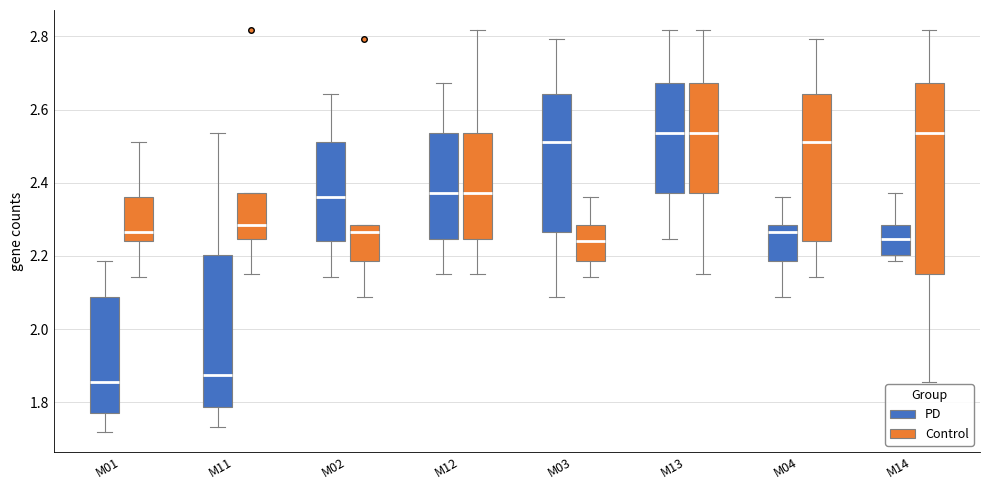

Reading left to right, read every box against the y-axis: the position of its median line, the range the box covers, and the ends of its whiskers. The values are not printed on the chart, so give them approximately, as read against the axis.

M01 (PD): median 1.86, box 1.78 to 2.08, whiskers 1.72 to 2.18
M01 (Control): median 2.26, box 2.24 to 2.36, whiskers 2.14 to 2.52
M11 (PD): median 1.88, box 1.78 to 2.20, whiskers 1.74 to 2.54
M11 (Control): median 2.28, box 2.24 to 2.38, whiskers 2.16 to 2.38
M02 (PD): median 2.36, box 2.24 to 2.52, whiskers 2.14 to 2.64
M02 (Control): median 2.26, box 2.18 to 2.28, whiskers 2.08 to 2.28
M12 (PD): median 2.38, box 2.24 to 2.54, whiskers 2.16 to 2.68
M12 (Control): median 2.38, box 2.24 to 2.54, whiskers 2.16 to 2.82
M03 (PD): median 2.52, box 2.26 to 2.64, whiskers 2.08 to 2.80
M03 (Control): median 2.24, box 2.18 to 2.28, whiskers 2.14 to 2.36
M13 (PD): median 2.54, box 2.38 to 2.68, whiskers 2.24 to 2.82
M13 (Control): median 2.54, box 2.38 to 2.68, whiskers 2.16 to 2.82
M04 (PD): median 2.26, box 2.18 to 2.28, whiskers 2.08 to 2.36
M04 (Control): median 2.52, box 2.24 to 2.64, whiskers 2.14 to 2.80
M14 (PD): median 2.24, box 2.20 to 2.28, whiskers 2.18 to 2.38
M14 (Control): median 2.54, box 2.16 to 2.68, whiskers 1.86 to 2.82